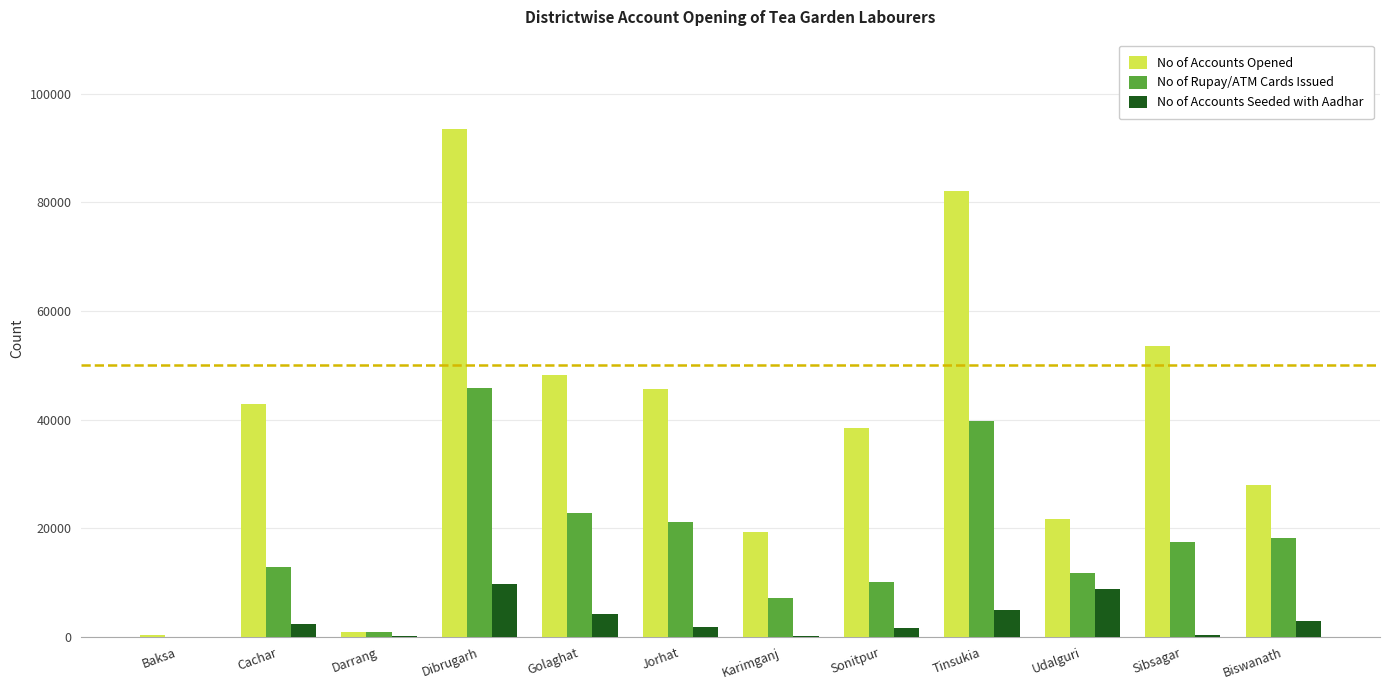

Which series has the largest total across all categories?

No of Accounts Opened